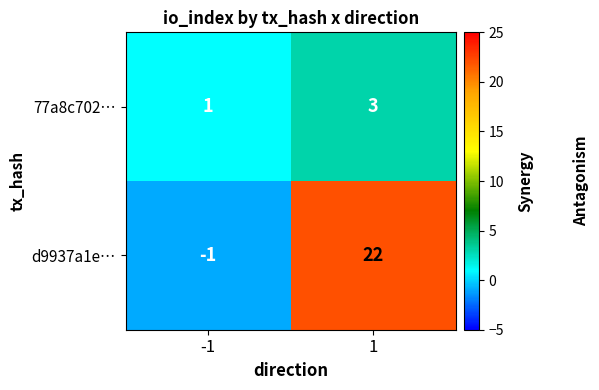

What is the difference between the maximum and minimum values in the d9937a1e… series?

23